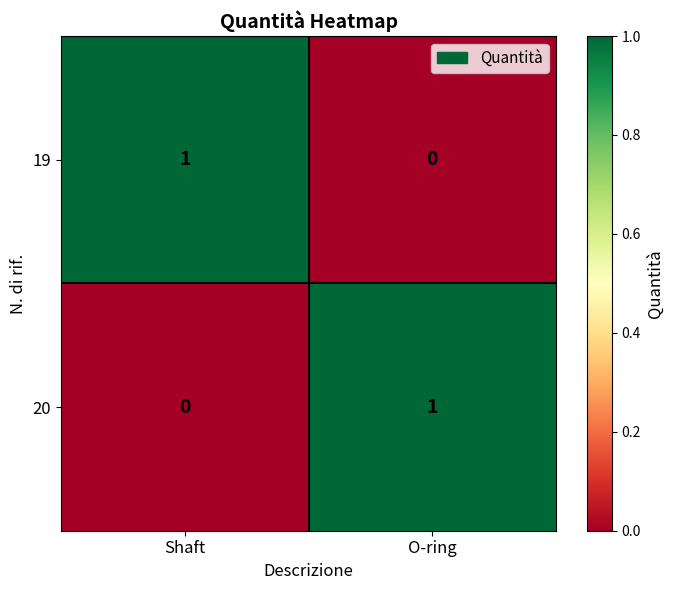

Rank the series at Shaft from lowest to highest value.

20, 19